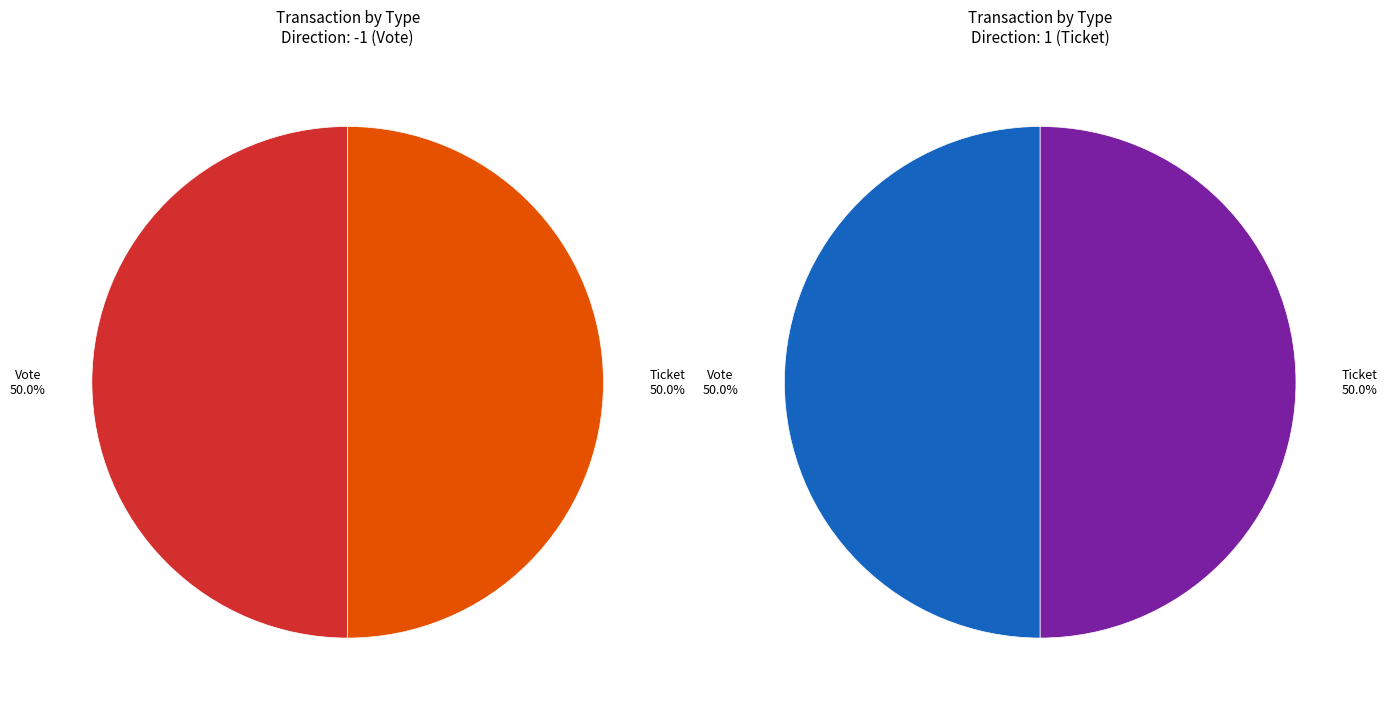

Does Ticket represent more than half of the total?

No